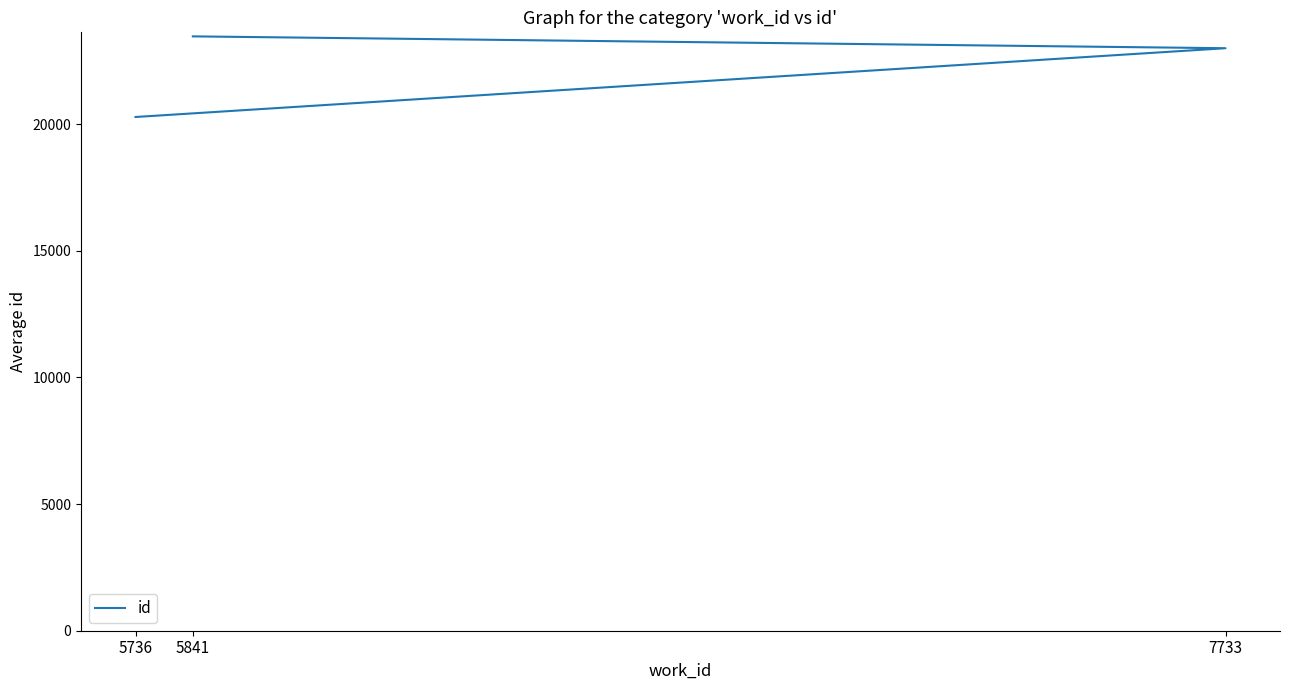

What position from the right is 7733?

2